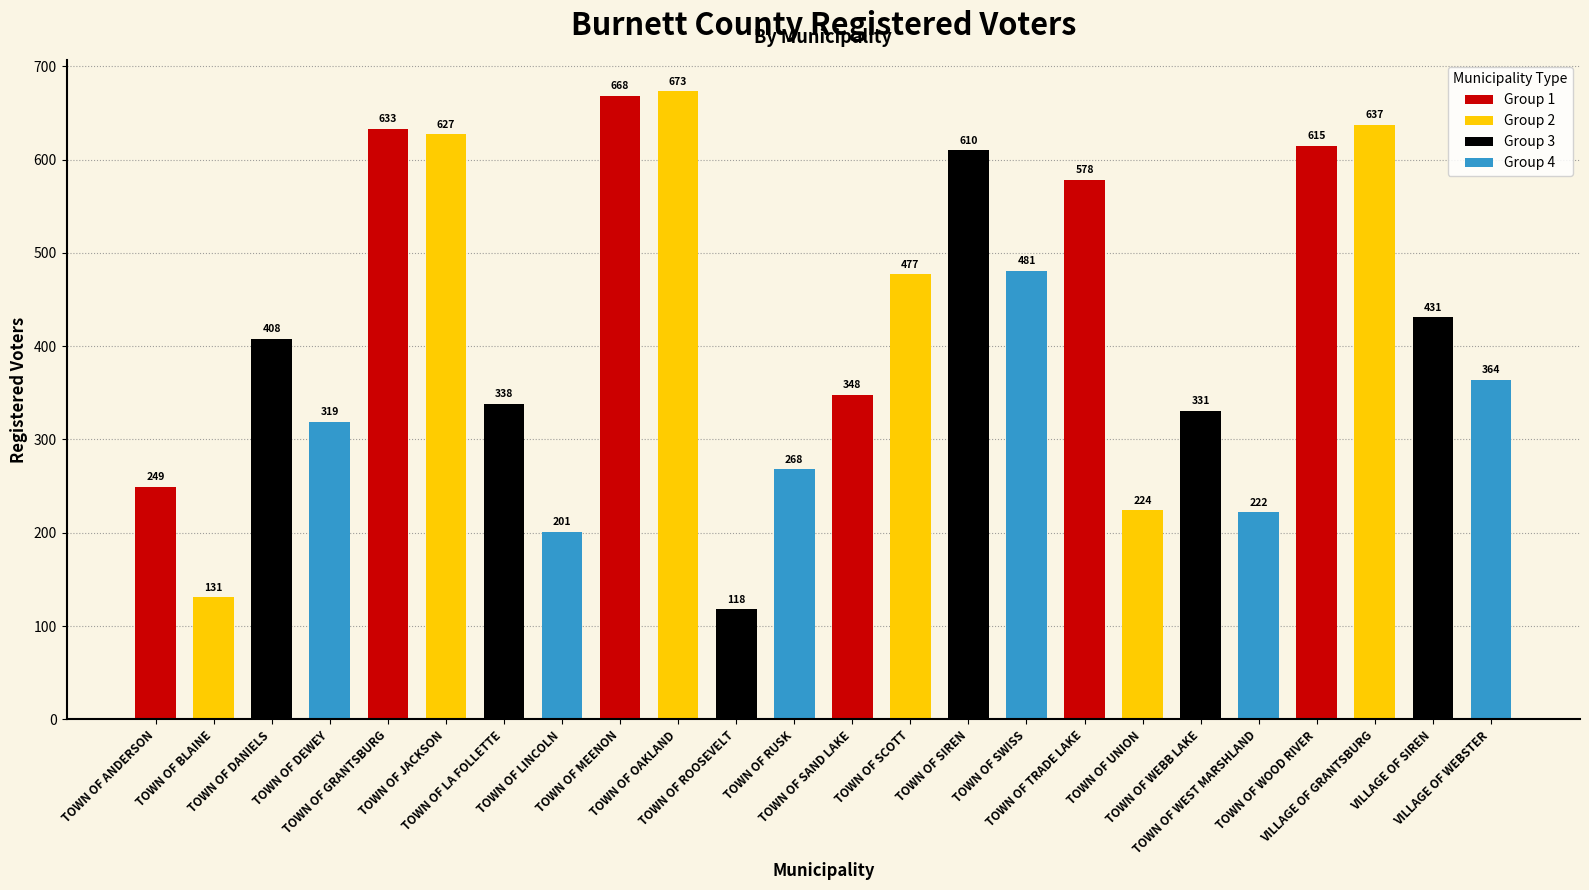

Reading left to right, list all the values displayed in this chart.

249	131	408	319	633	627	338	201	668	673	118	268	348	477	610	481	578	224	331	222	615	637	431	364